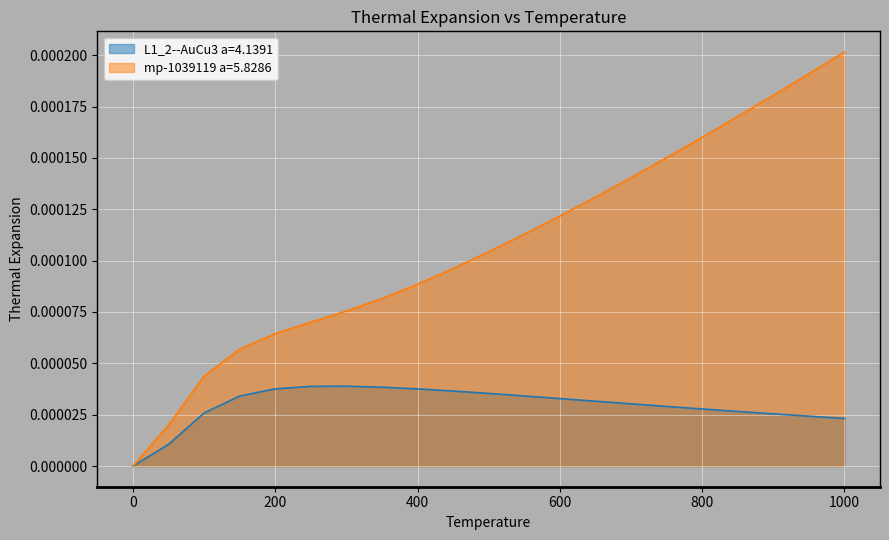

Reading right to left, transcribe all the data shown in this chart.

L1_2--AuCu3 a=4.1391: 1000.0=0.0	950.0=0.0	900.0=0.0	850.0=0.0	800.0=0.0	750.0=0.0	700.0=0.0	650.0=0.0	600.0=0.0	550.0=0.0	500.0=0.0	450.0=0.0	400.0=0.0	350.0=0.0	300.0=0.0	250.0=0.0	200.0=0.0	150.0=0.0	100.0=0.0	50.0=0.0	0.0=0.0
mp-1039119 a=5.8286: 1000.0=0.0	950.0=0.0	900.0=0.0	850.0=0.0	800.0=0.0	750.0=0.0	700.0=0.0	650.0=0.0	600.0=0.0	550.0=0.0	500.0=0.0	450.0=0.0	400.0=0.0	350.0=0.0	300.0=0.0	250.0=0.0	200.0=0.0	150.0=0.0	100.0=0.0	50.0=0.0	0.0=0.0